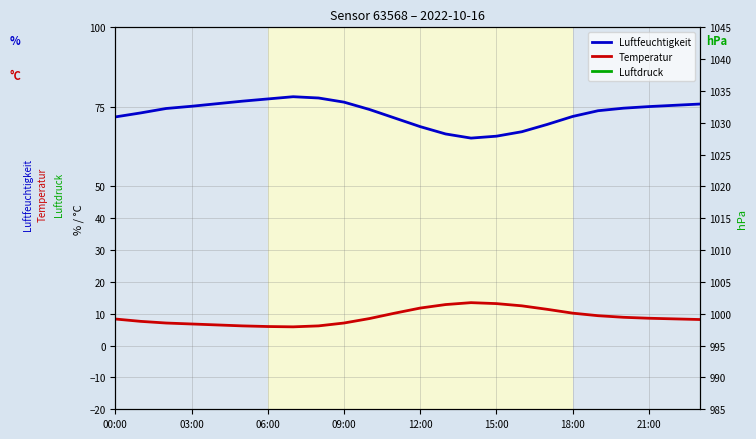

True or false: Luftfeuchtigkeit has more than 0 points higher than both neighbors.

True